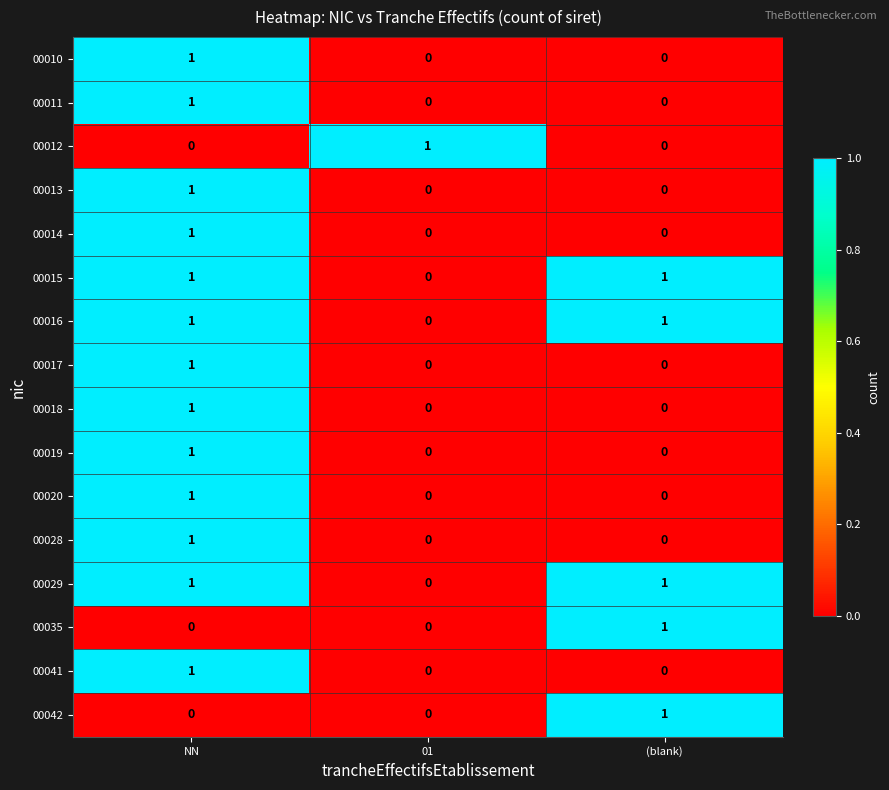

The 00010 series shows 1 at 01. True or false?

False